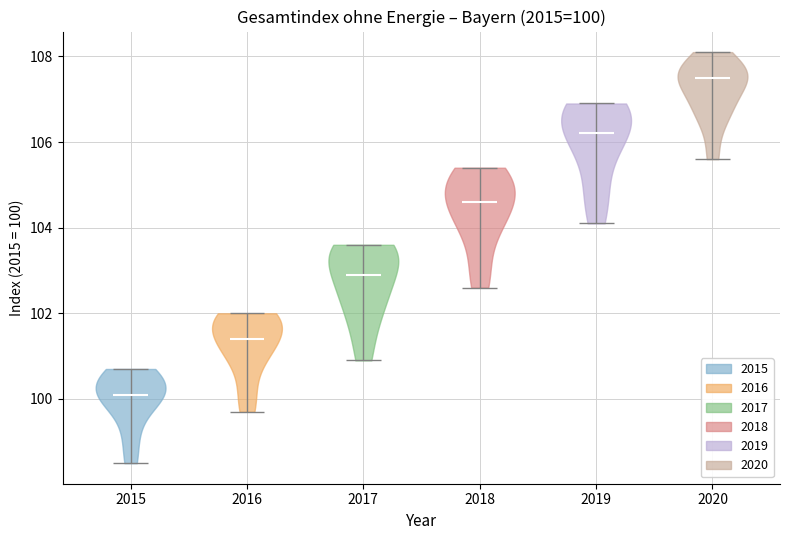

Which violin has the lowest median line?

2015